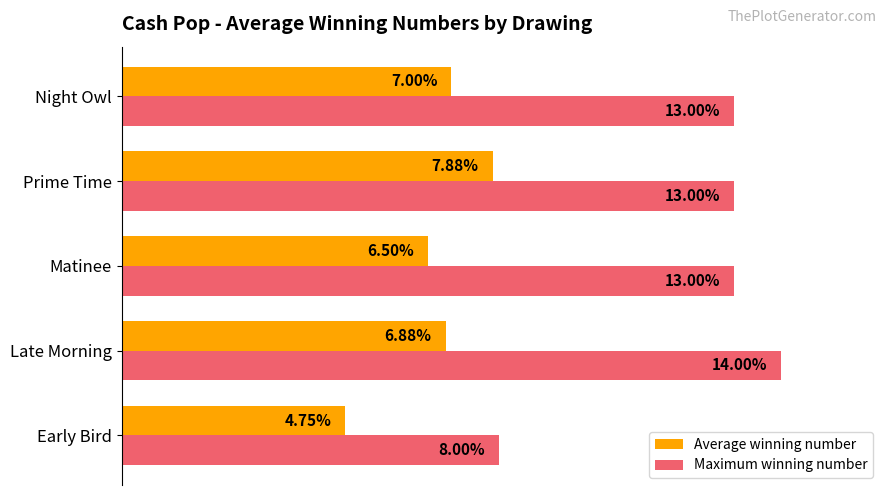

Which series changed the most between Matinee and Night Owl?

Average winning number